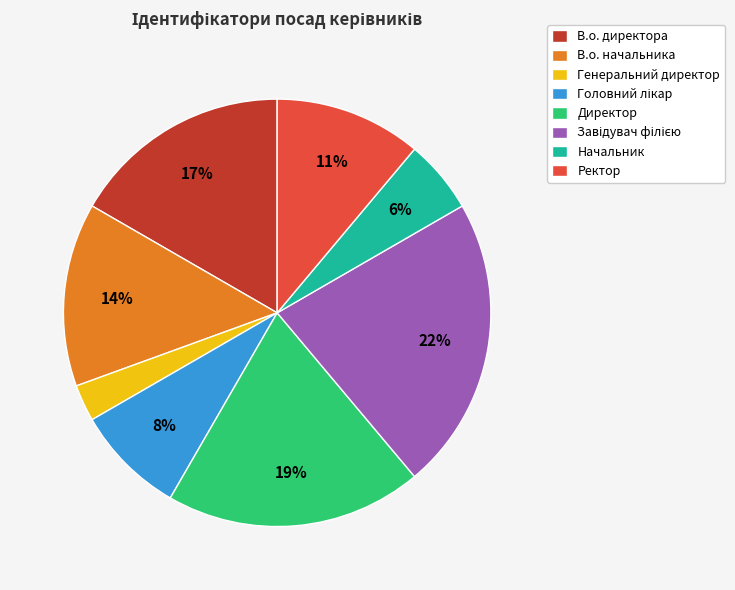

What is the smallest slice in the pie chart?

Генеральний директор